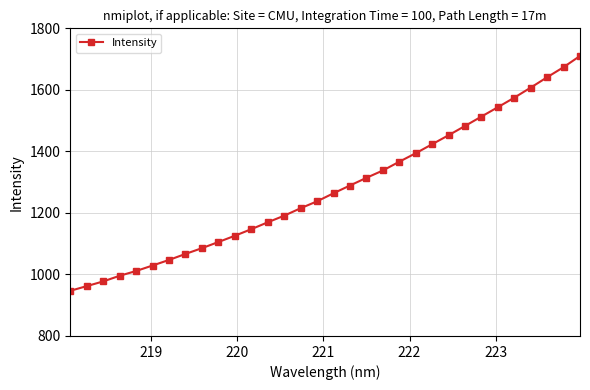

What is the value of the 11th point from the left?

1125.8